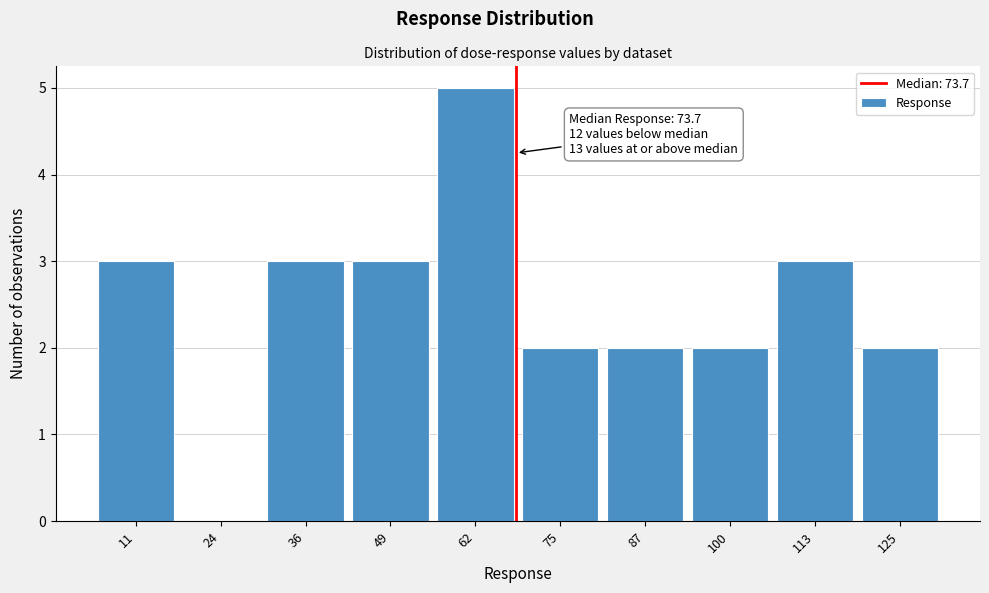

Reading left to right, list all the values displayed in this chart.

11=3	24=0	36=3	49=3	62=5	75=2	87=2	100=2	113=3	125=2